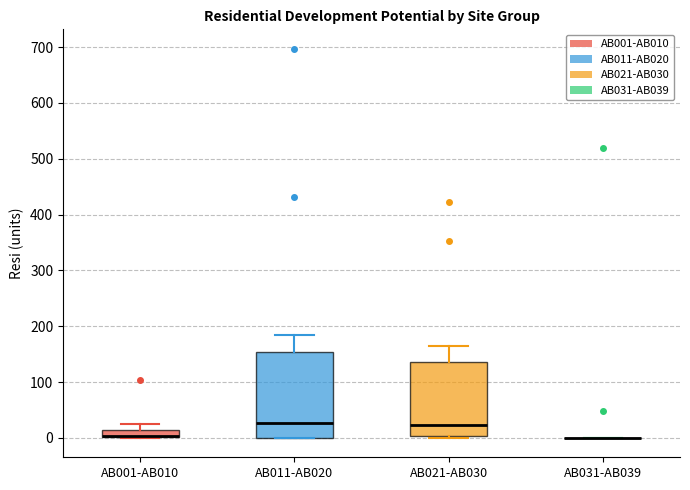

Which box is the tallest, from its lower edge to its upper edge?

AB011-AB020